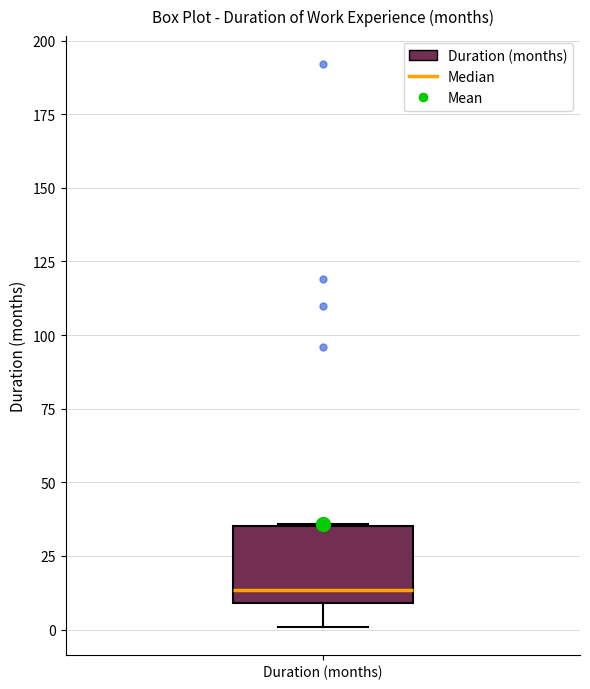

Read this box plot against the y-axis: the position of the median line, the range covered by the box, and the ends of both whiskers. The values are not printed on the chart, so give them approximately, as read against the axis.

median 15, box 10 to 35, whiskers 0 to 35